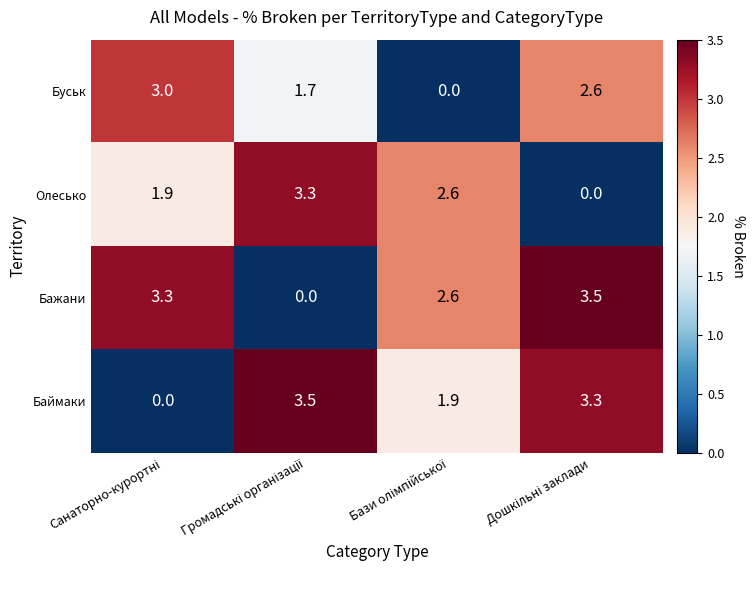

Which series has the largest total across all categories?

Бажани